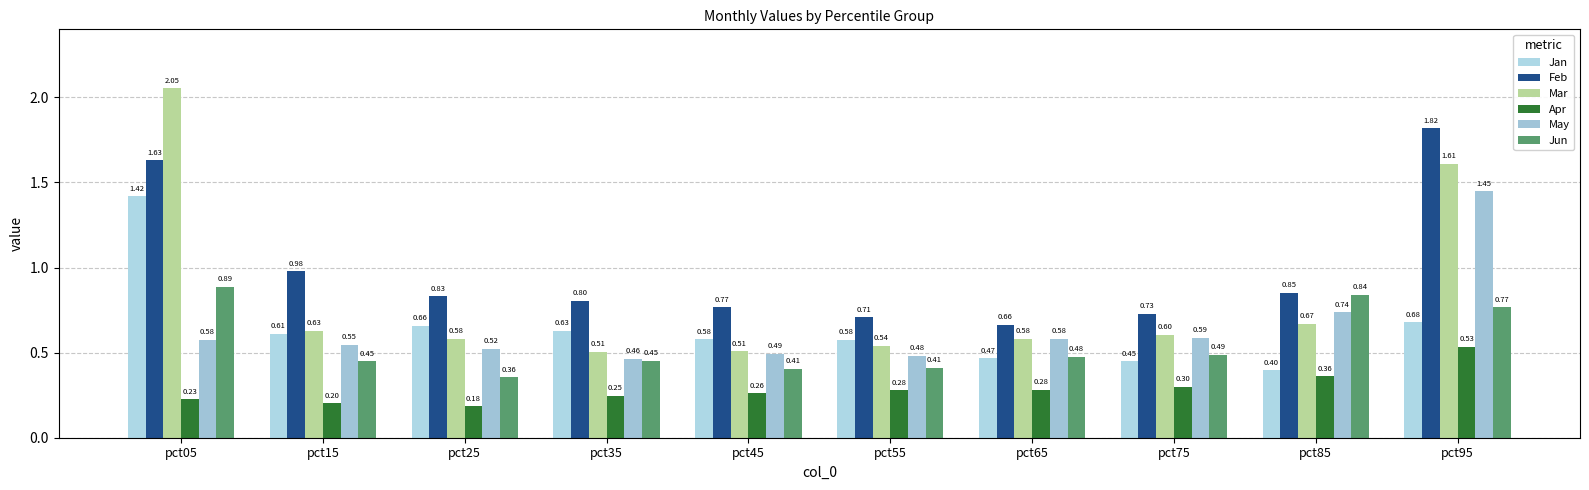

What is the sum of all Jun values?

5.5